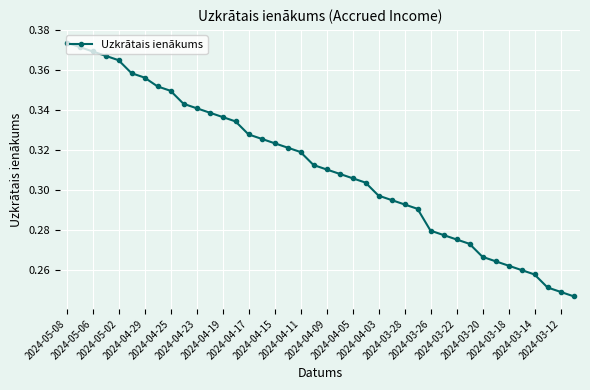

How many values are between 0 and 1?

40